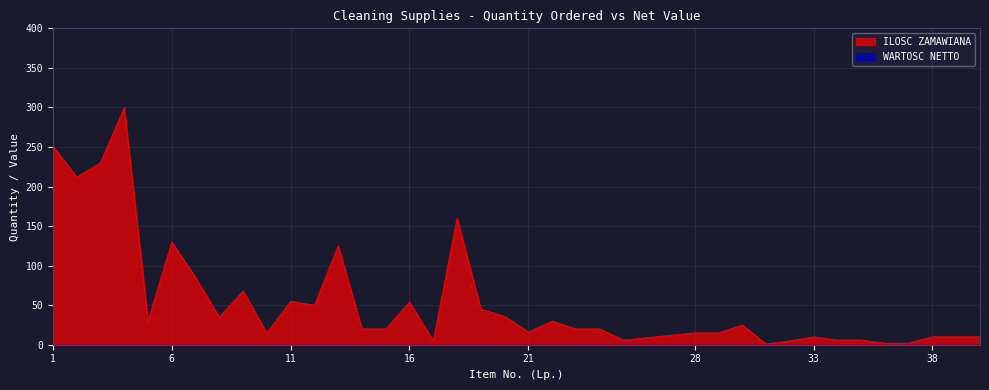

Where is the data nearest to the value 150?

18